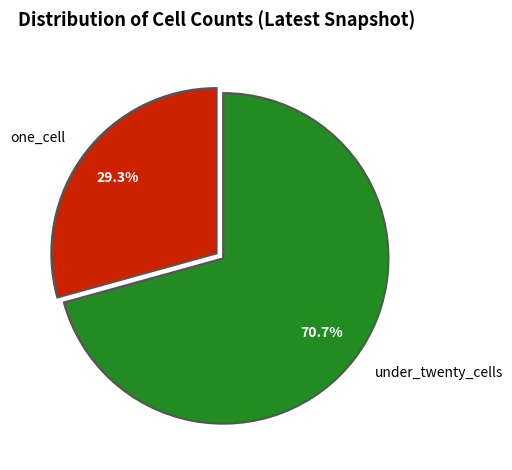

Do under_twenty_cells and one_cell together represent more than half of the pie?

Yes